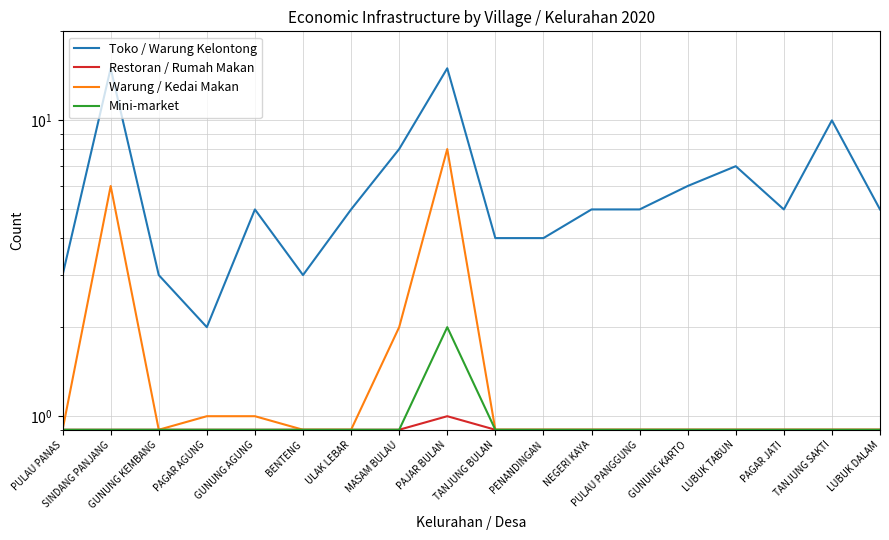

What is the sum of the Toko / Warung Kelontong values at TANJUNG BULAN and GUNUNG KEMBANG?

7.0